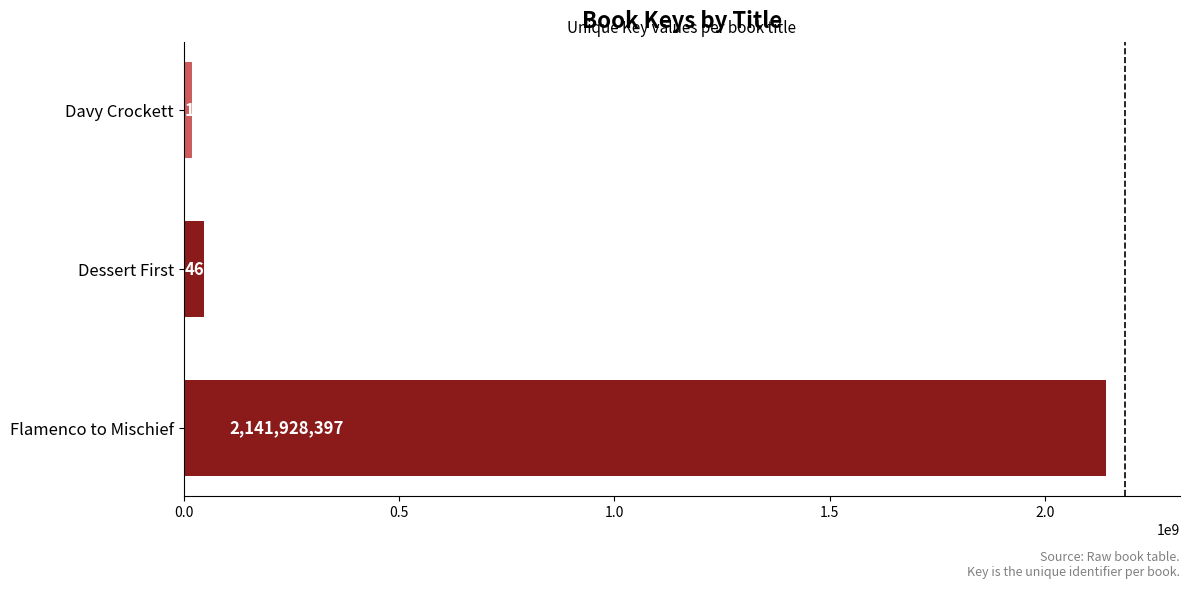

Which has a higher value, Dessert First or Davy Crockett?

Dessert First